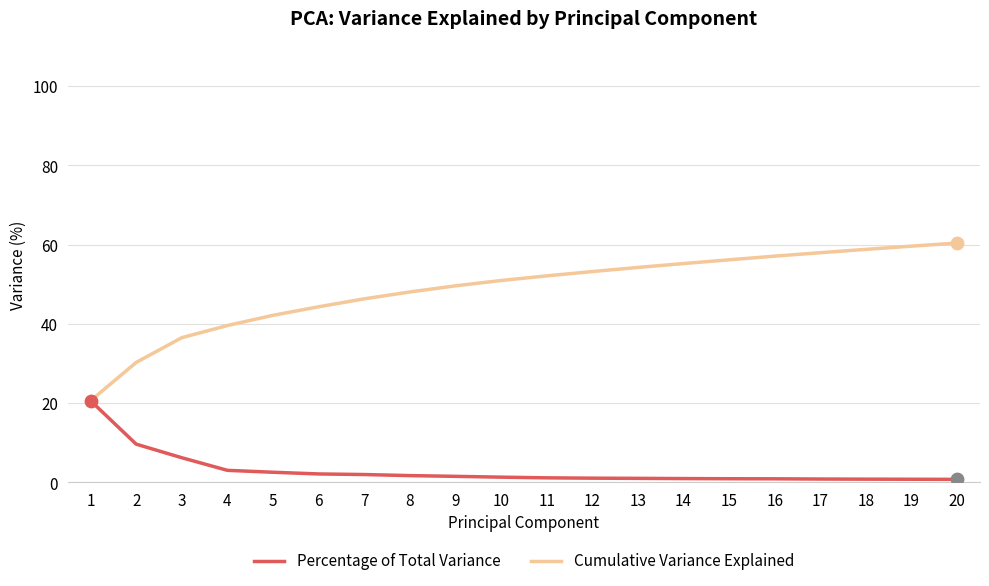

True or false: Cumulative Variance Explained has a value of 82.4 at 11.

False